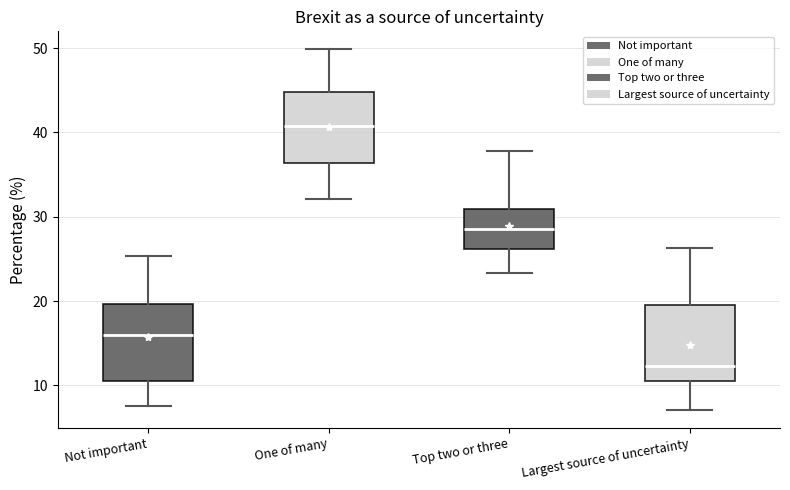

Reading left to right, read every box against the y-axis: the position of its median line, the range the box covers, and the ends of its whiskers. The values are not printed on the chart, so give them approximately, as read against the axis.

Not important: median 16, box 11 to 20, whiskers 8 to 25
One of many: median 41, box 36 to 45, whiskers 32 to 50
Top two or three: median 29, box 26 to 31, whiskers 23 to 38
Largest source of uncertainty: median 12, box 11 to 19, whiskers 7 to 26